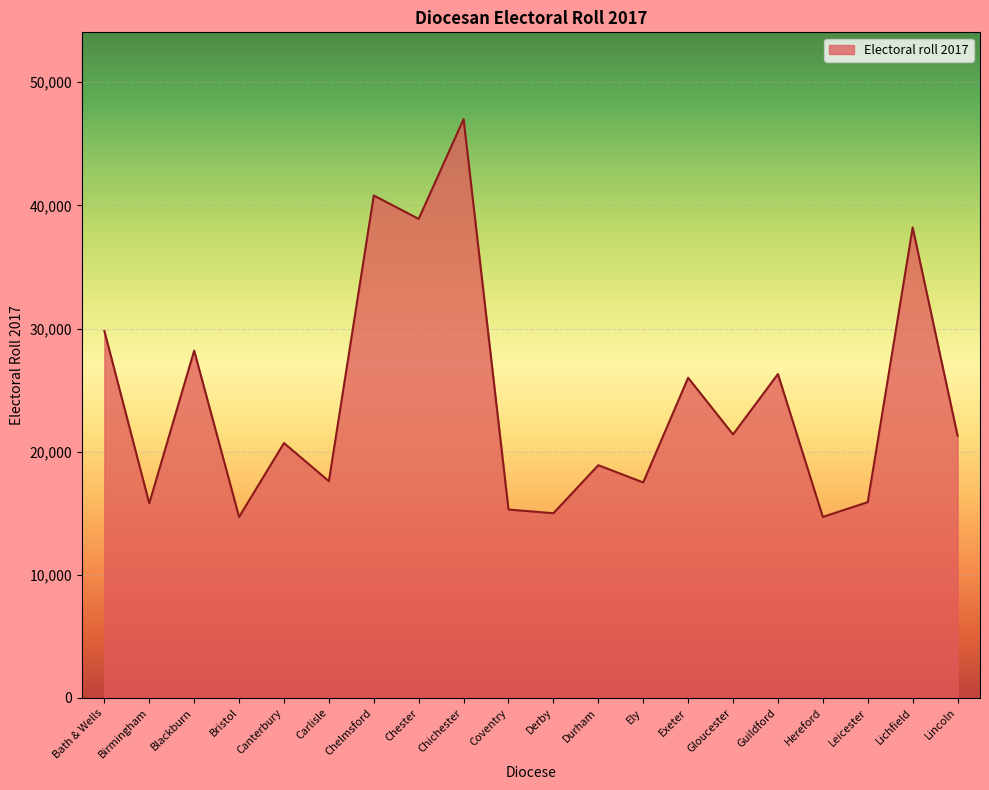

How many categories are shown in the chart?

20